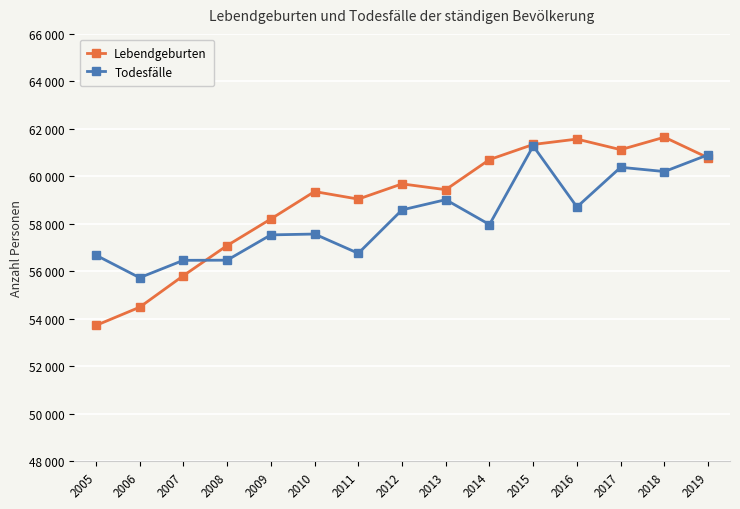

Which series changed the most between 2008 and 2014?

Lebendgeburten